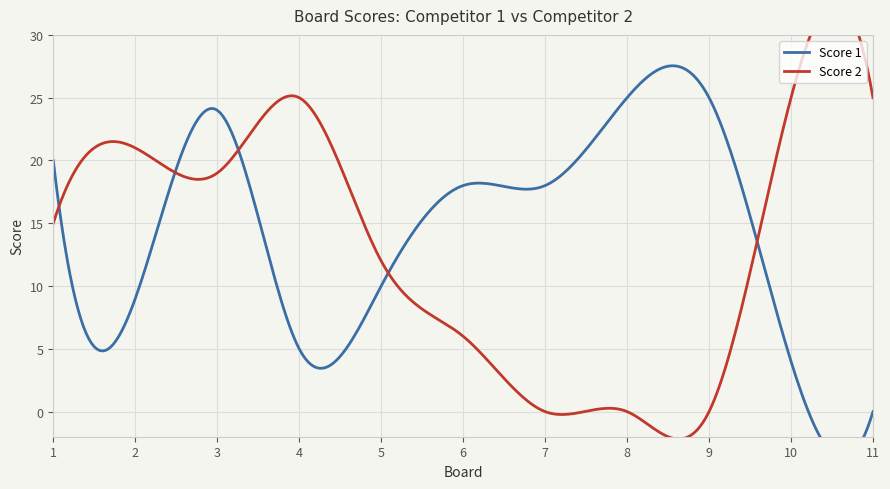

At which category does the chart reach its peak across all series?

8